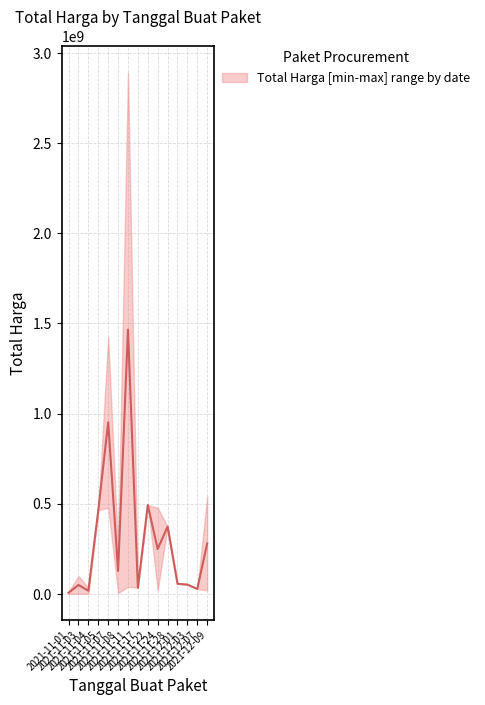

Count the number of data series in this chart.

1